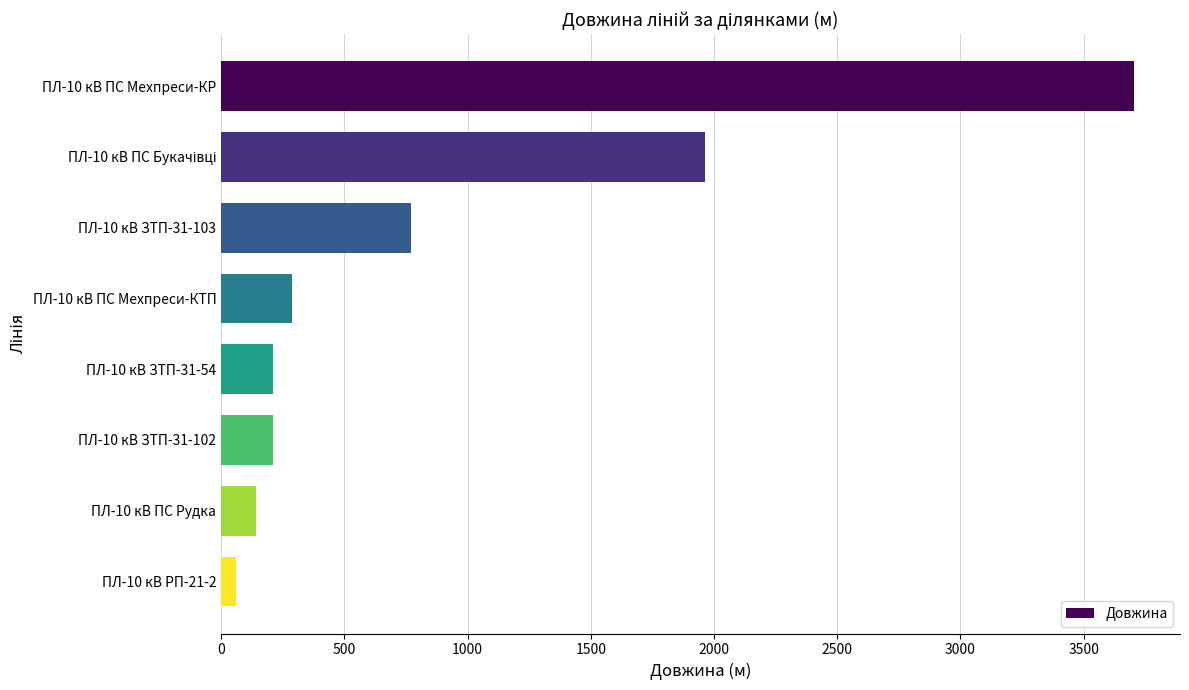

What is the change in value from ПЛ-10 кВ ПС Мехпреси-КР to ПЛ-10 кВ ЗТП-31-103?

-2936